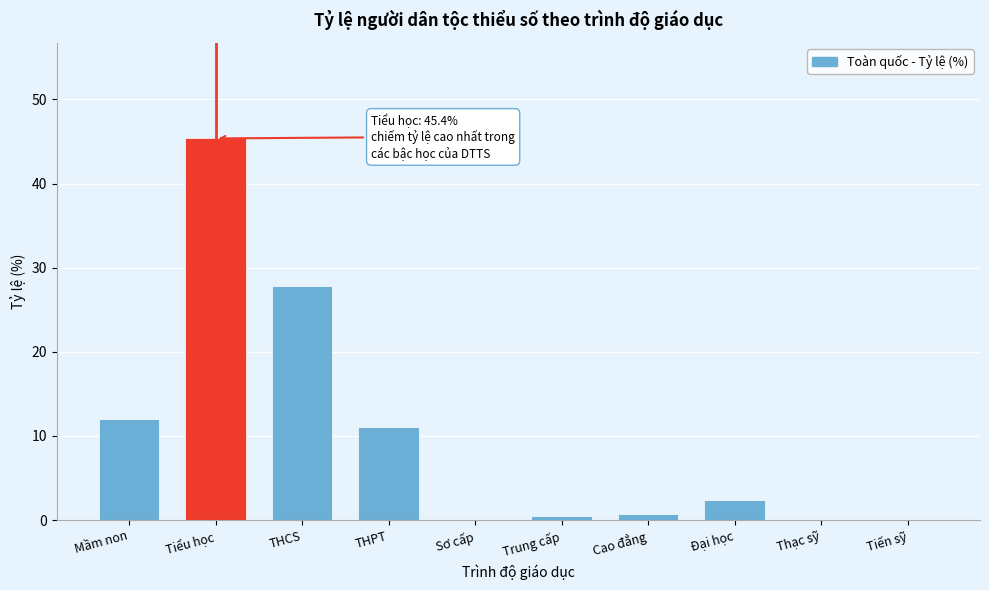

Between Tiểu học and THPT, which is larger?

Tiểu học